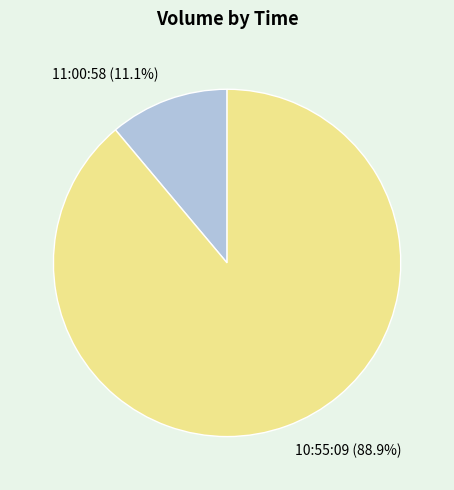

How much of the chart is everything except 10:55:09?

11.1%